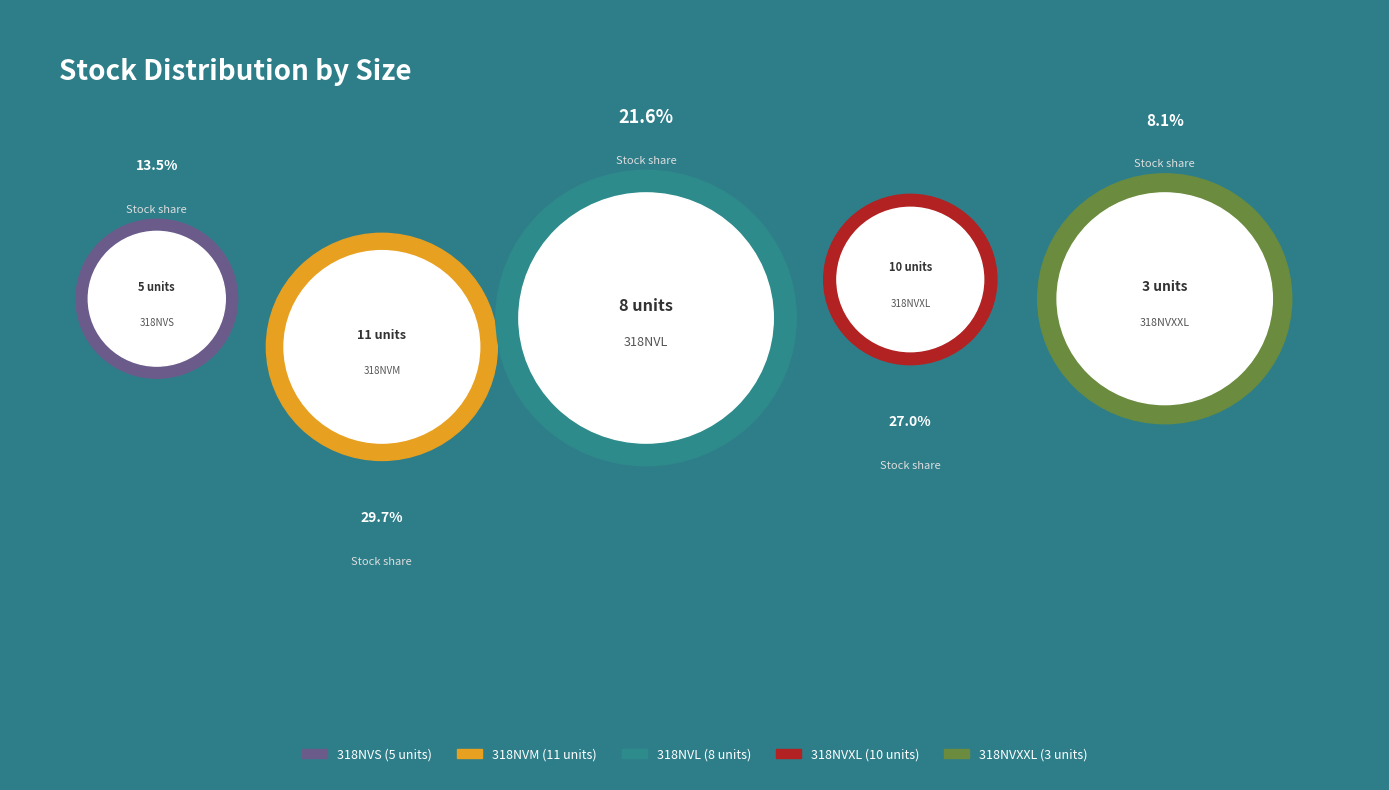

To the nearest percent, what percentage of the pie is 318NVXXL?

8%